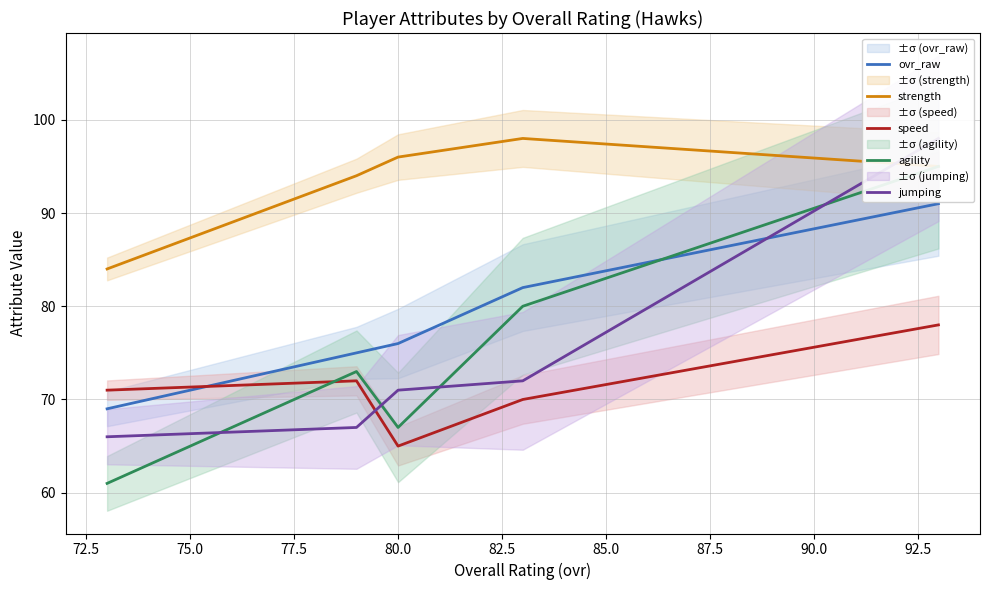

What is the maximum value for strength?

98